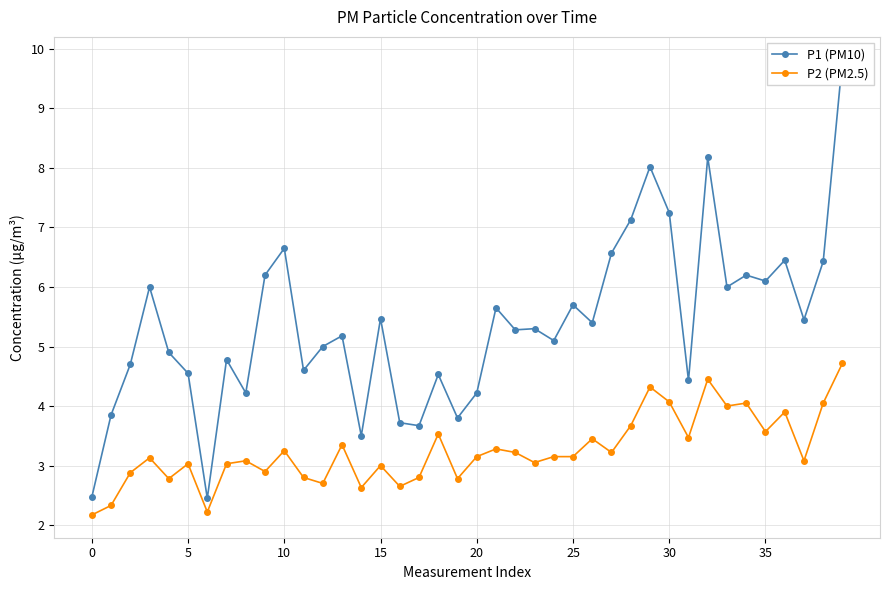

How many lines are shown in the chart?

2